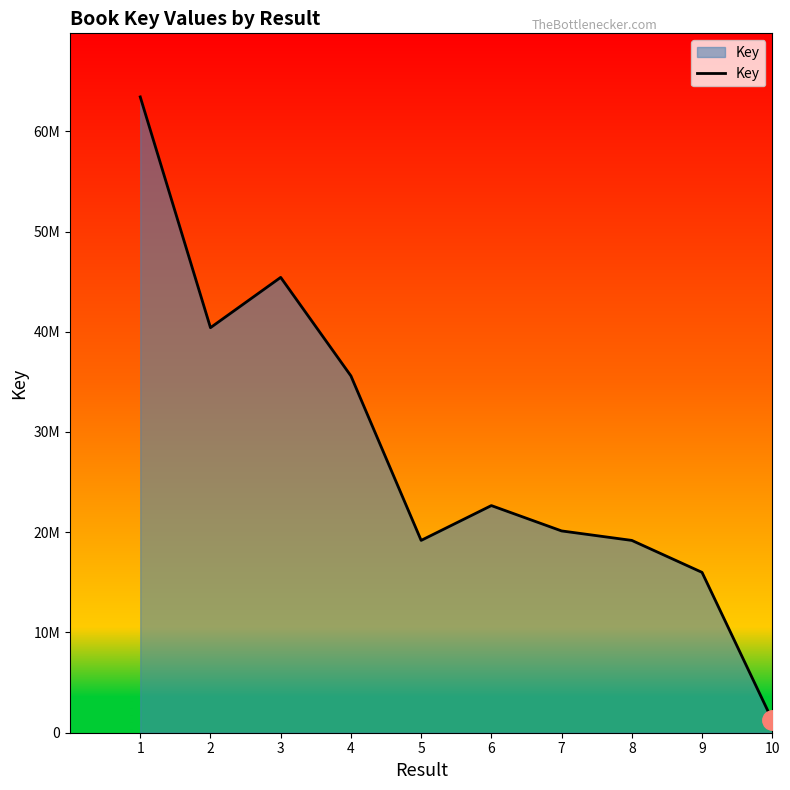

What is the ratio of the value at 4 to the value at 2?

0.9